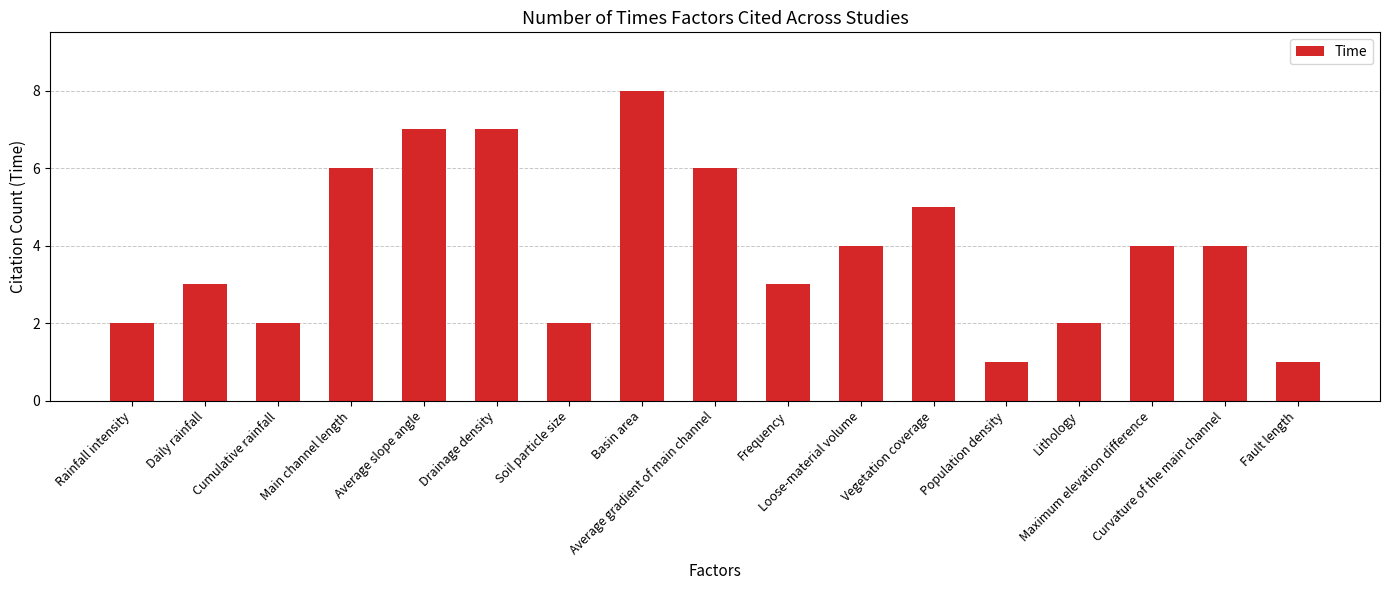

What is the average value?

4